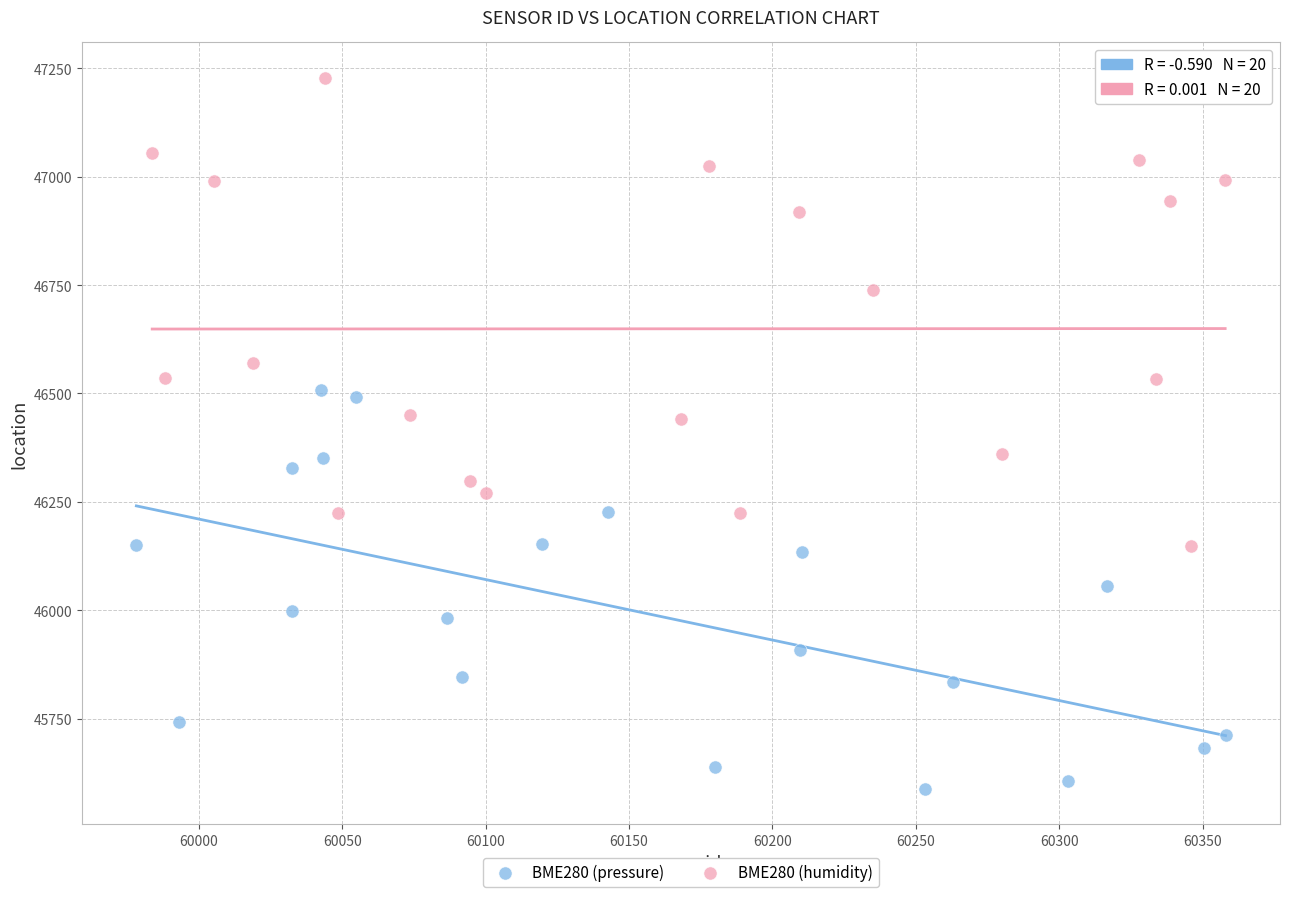

Which series has the largest Y range (max minus min)?

BME280 (humidity)